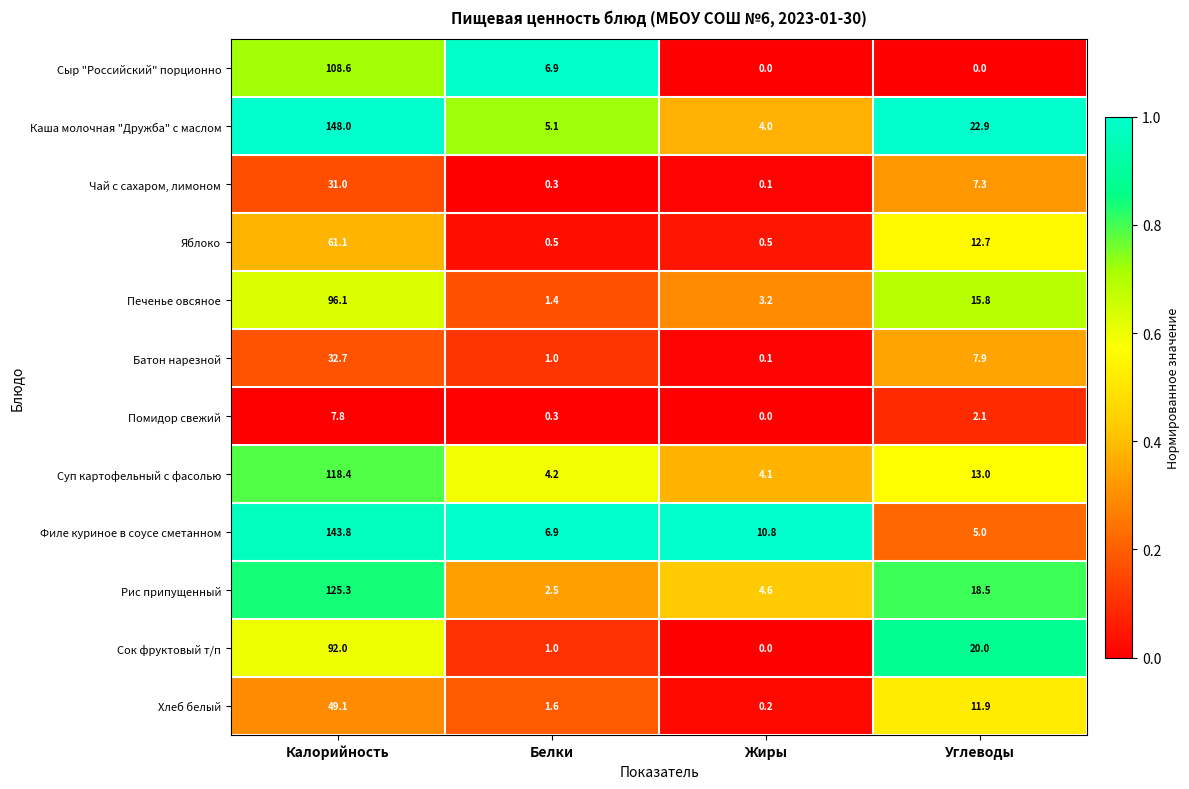

What is the difference between the highest and lowest values at Калорийность?

140.2